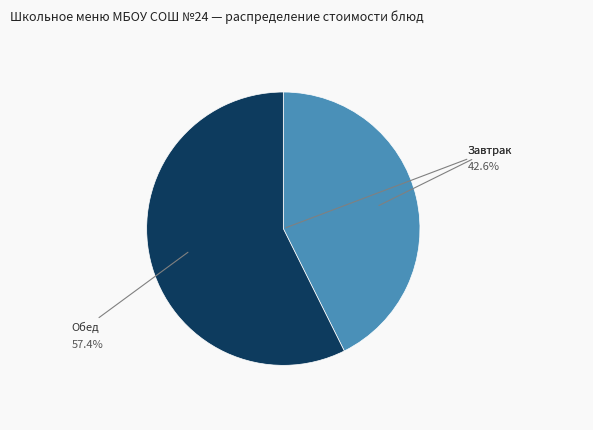

Is there any slice that represents more than half of the pie?

Yes